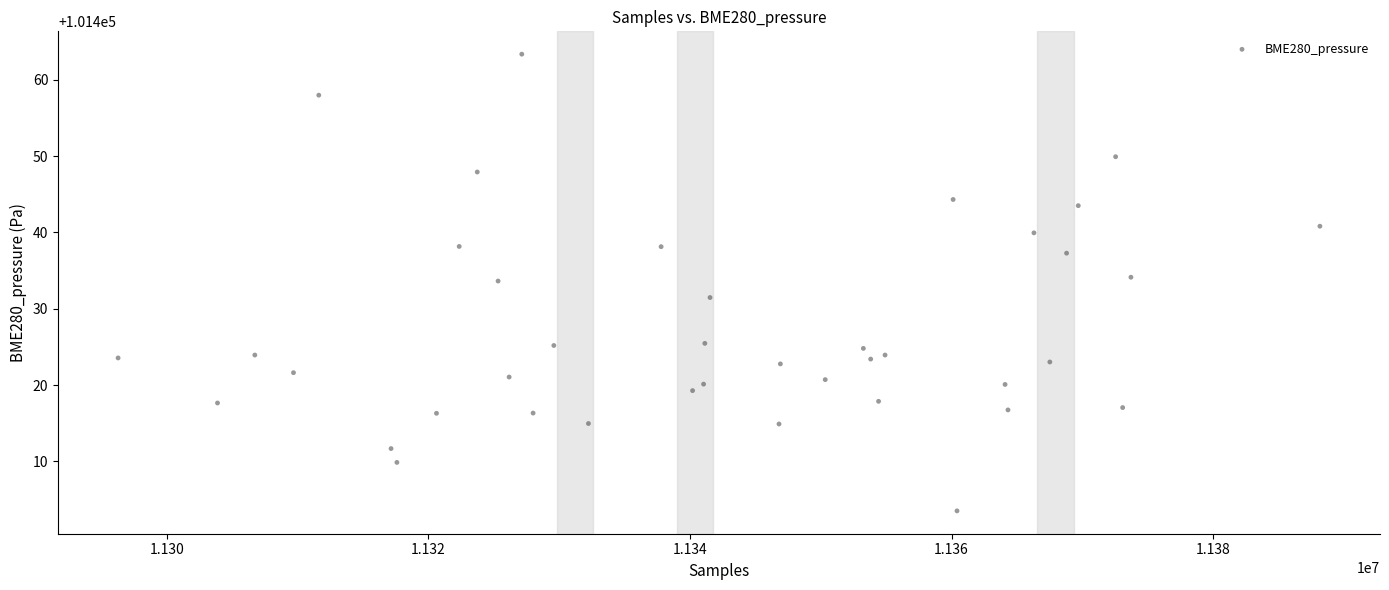

What is the range of X values (max minus min)?

91896.0